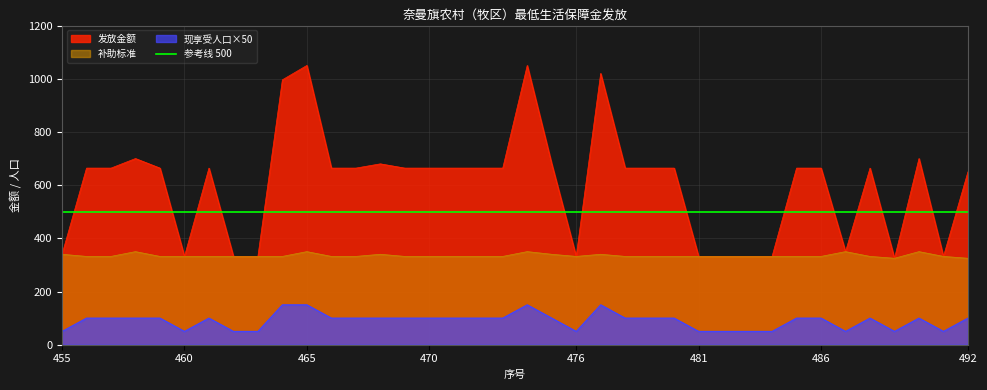

How many interior local valleys does the 发放金额 series have?

5